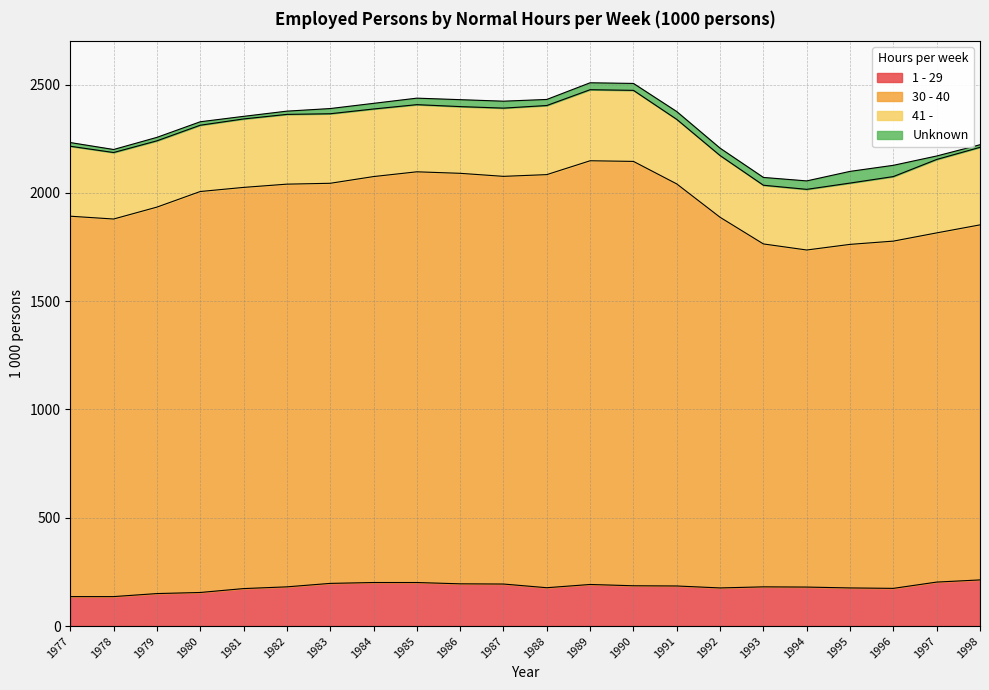

Does the chart display data point markers on the line(s)?

No